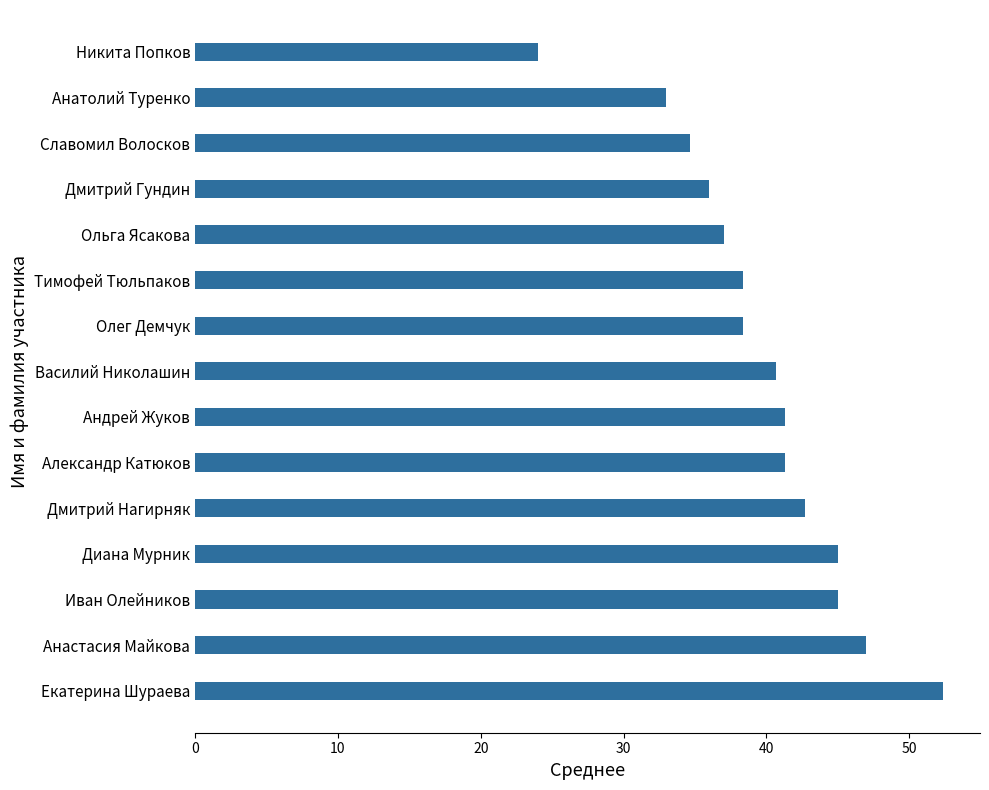

Between Олег Демчук and Василий Николашин, which is larger?

Василий Николашин